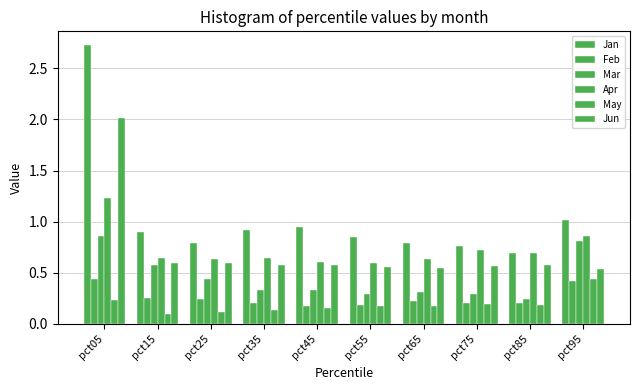

Which series has the widest spread of values?

Jan